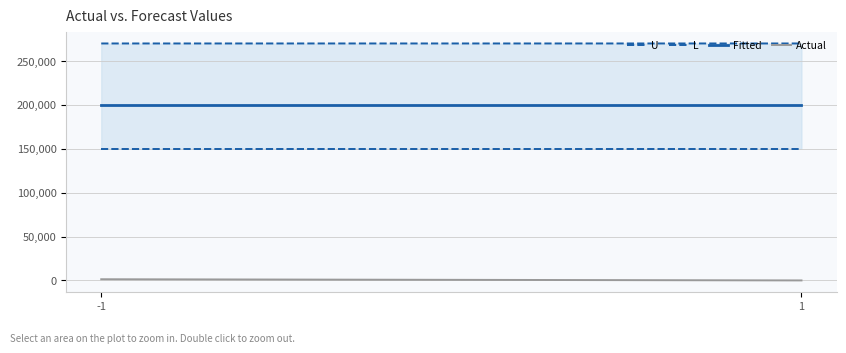

Where is L nearest to the value 149999?

-1